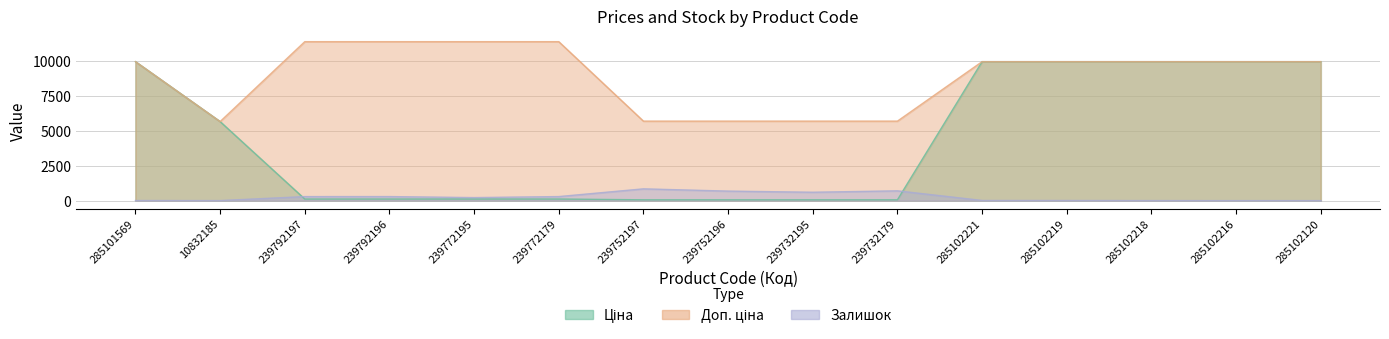

Reading left to right, list all the values displayed in this chart.

Ціна: 9975.0	5673.8	114.1	114.1	114.1	114.1	57.0	57.0	57.0	57.0	9975.0	9975.0	9975.0	9975.0	9975.0
Доп. ціна: 9975.0	5673.8	11410.0	11410.0	11410.0	11410.0	5705.0	5705.0	5705.0	5705.0	9975.0	9975.0	9975.0	9975.0	9975.0
Залишок: 7.0	3.0	289.0	290.0	218.0	290.0	845.0	683.0	601.0	702.0	11.0	9.0	3.0	0.0	0.0